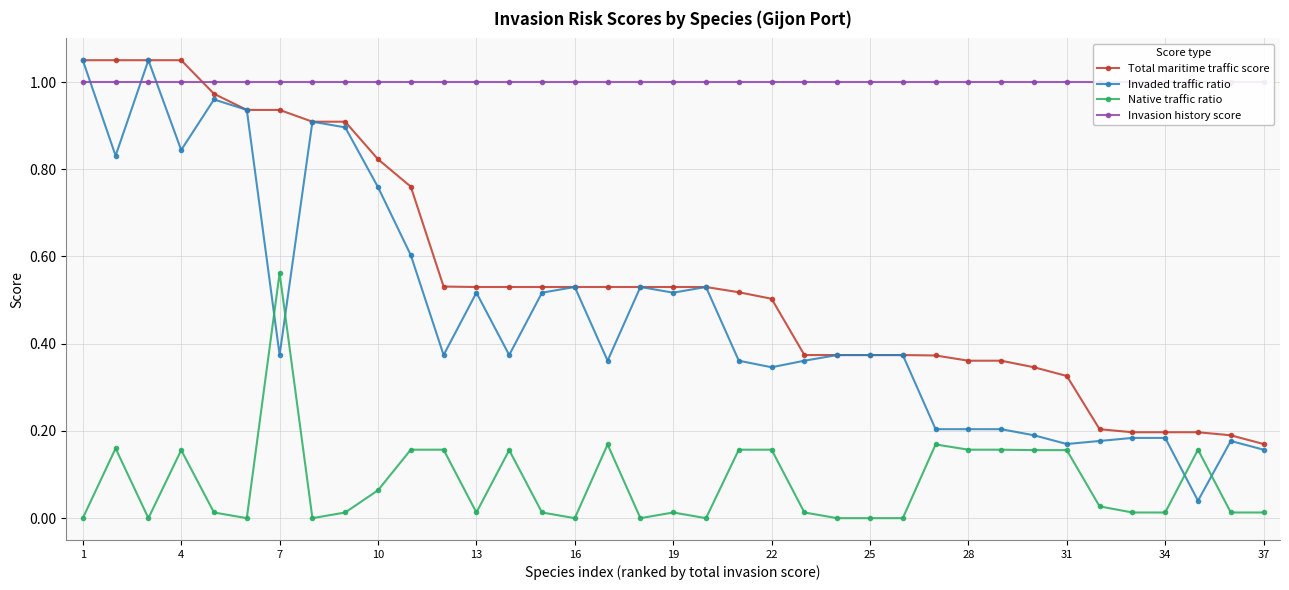

What is the label of the 37th point from the right?

1